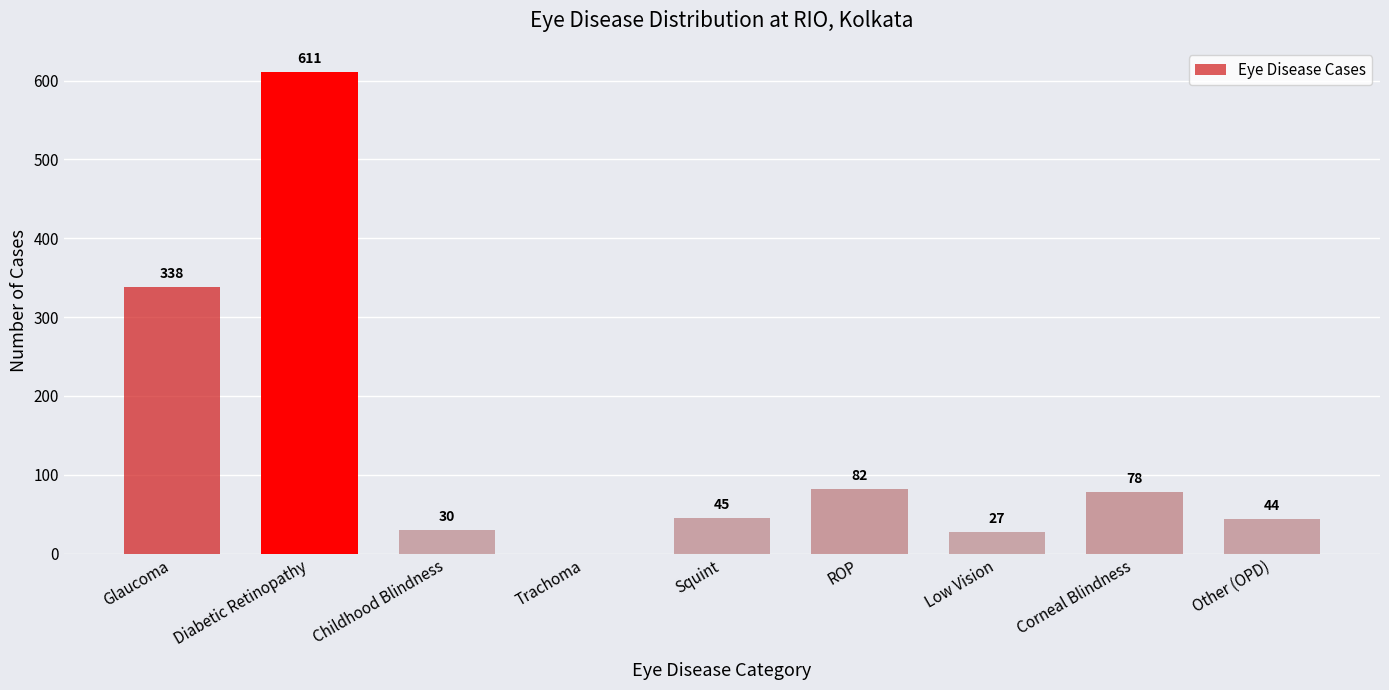

Reading right to left, transcribe all the data shown in this chart.

Other (OPD)=44	Corneal Blindness=78	Low Vision=27	ROP=82	Squint=45	Trachoma=0	Childhood Blindness=30	Diabetic Retinopathy=611	Glaucoma=338